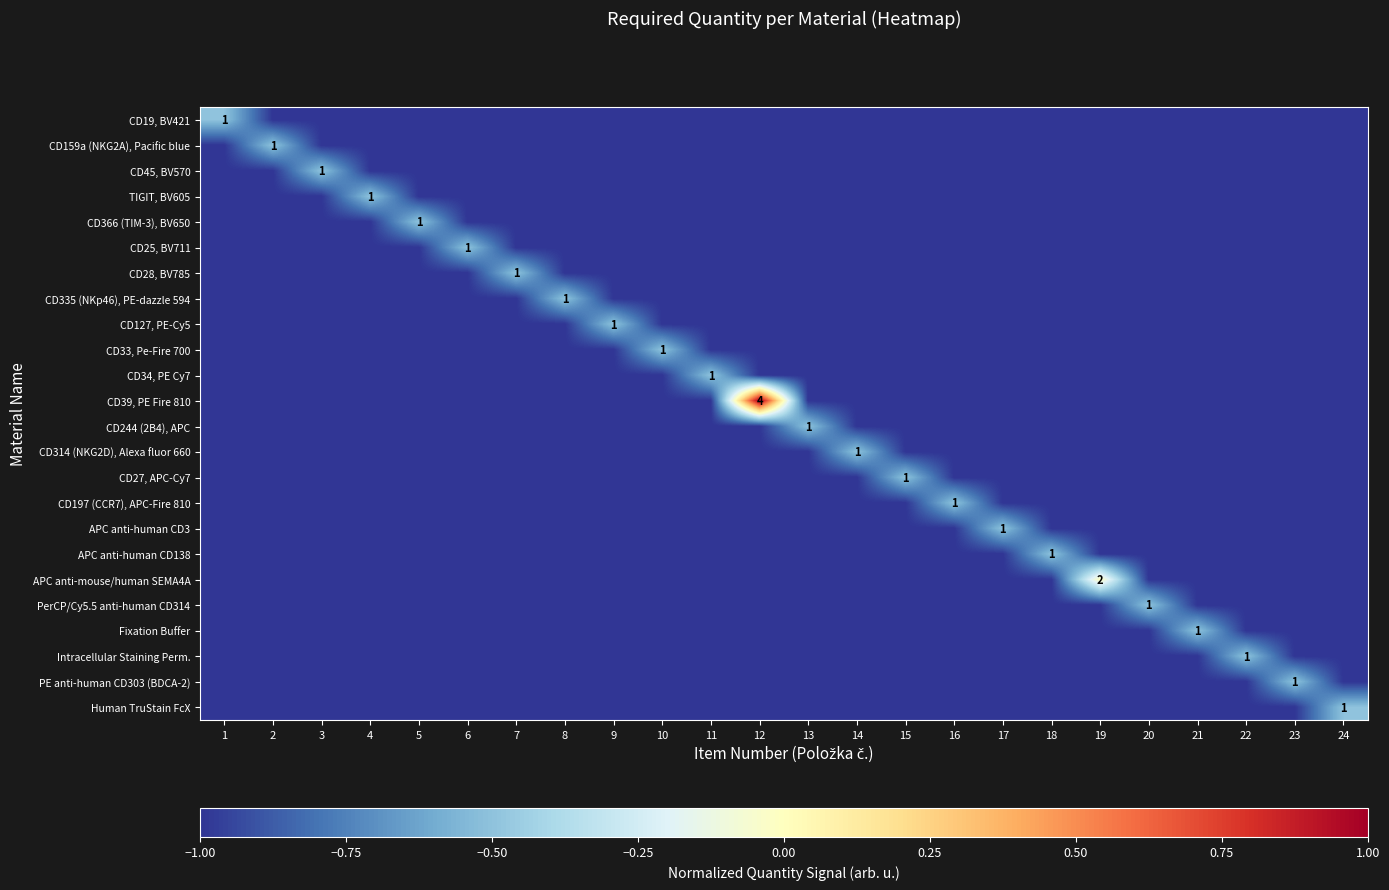

Rank the series by their maximum value, from lowest to highest.

CD19, BV421, CD159a (NKG2A), Pacific blue, CD45, BV570, TIGIT, BV605, CD366 (TIM-3), BV650, CD25, BV711, CD28, BV785, CD335 (NKp46), PE-dazzle 594, CD127, PE-Cy5, CD33, Pe-Fire 700, CD34, PE Cy7, CD244 (2B4), APC, CD314 (NKG2D), Alexa fluor 660, CD27, APC-Cy7, CD197 (CCR7), APC-Fire 810, APC anti-human CD3, APC anti-human CD138, PerCP/Cy5.5 anti-human CD314, Fixation Buffer, Intracellular Staining Perm., PE anti-human CD303 (BDCA-2), Human TruStain FcX, APC anti-mouse/human SEMA4A, CD39, PE Fire 810